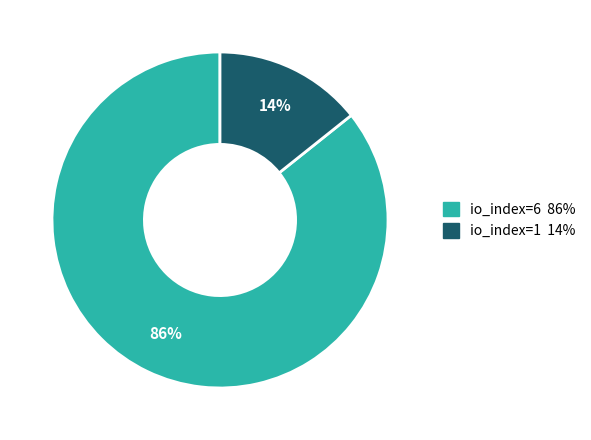

Which has a higher value, io_index=1 or io_index=6?

io_index=6